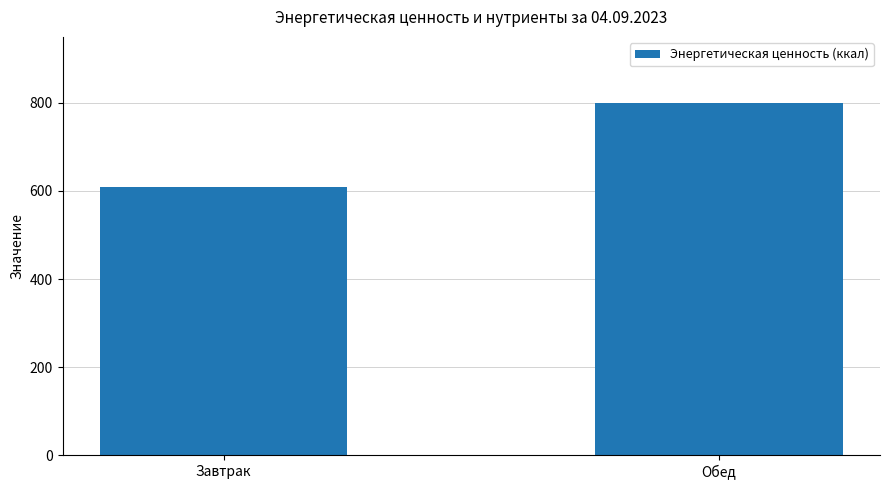

True or false: the data shows 608.1 at Завтрак.

True